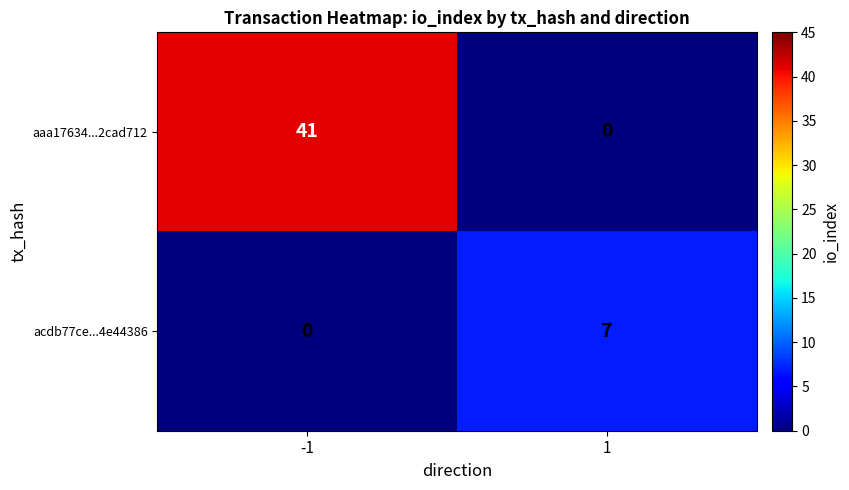

True or false: acdb77ce...4e44386 has a value of 2 at 1.

False